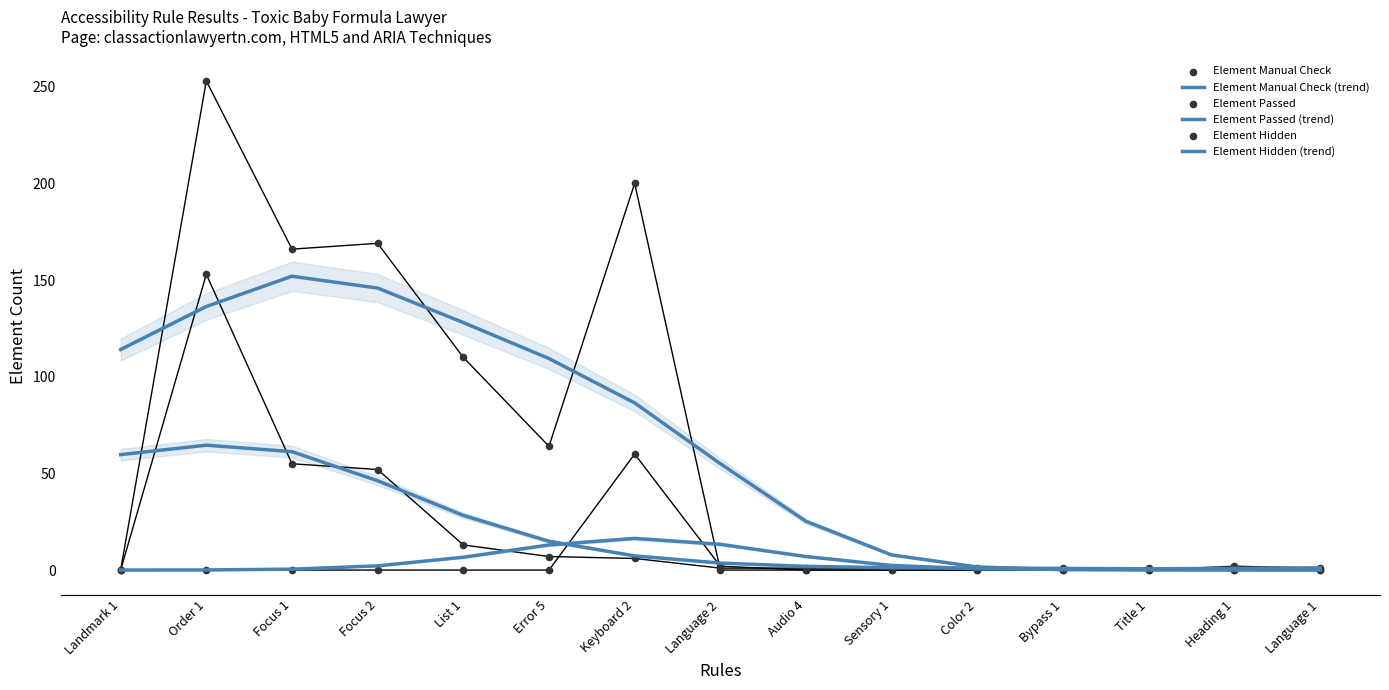

At which category is the sum across all series the highest?

Order 1